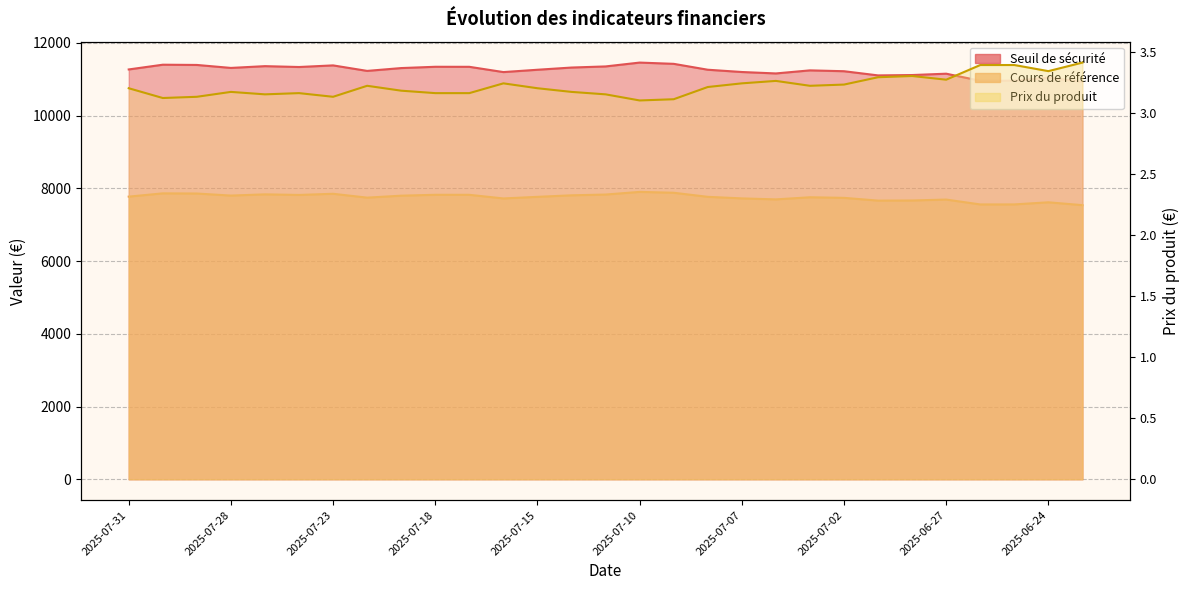

List the series in order of their overall mean, highest first.

Seuil de sécurité, Cours de référence, Prix du produit